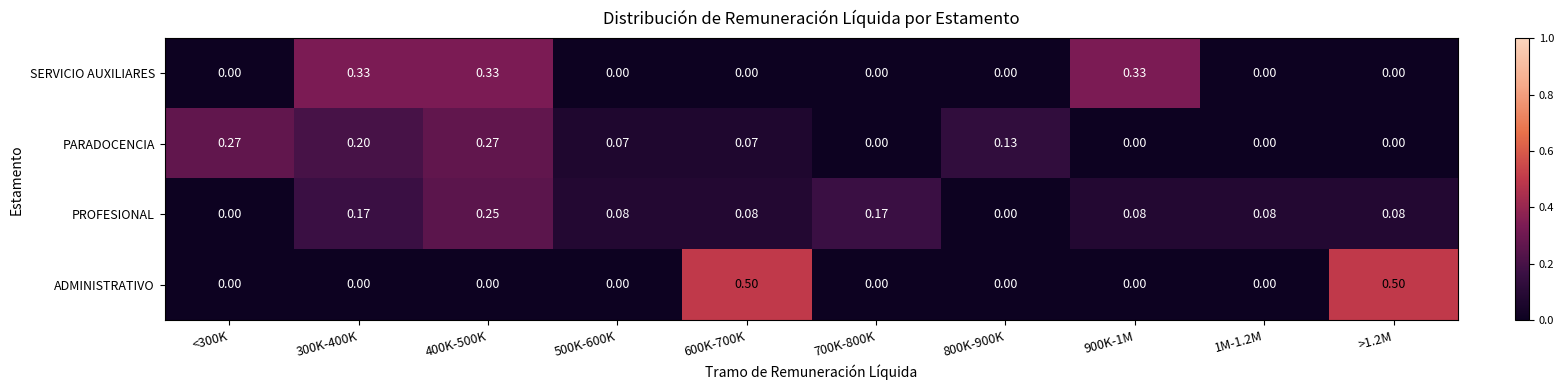

List the series in order of their peak value, highest first.

ADMINISTRATIVO, SERVICIO AUXILIARES, PARADOCENCIA, PROFESIONAL